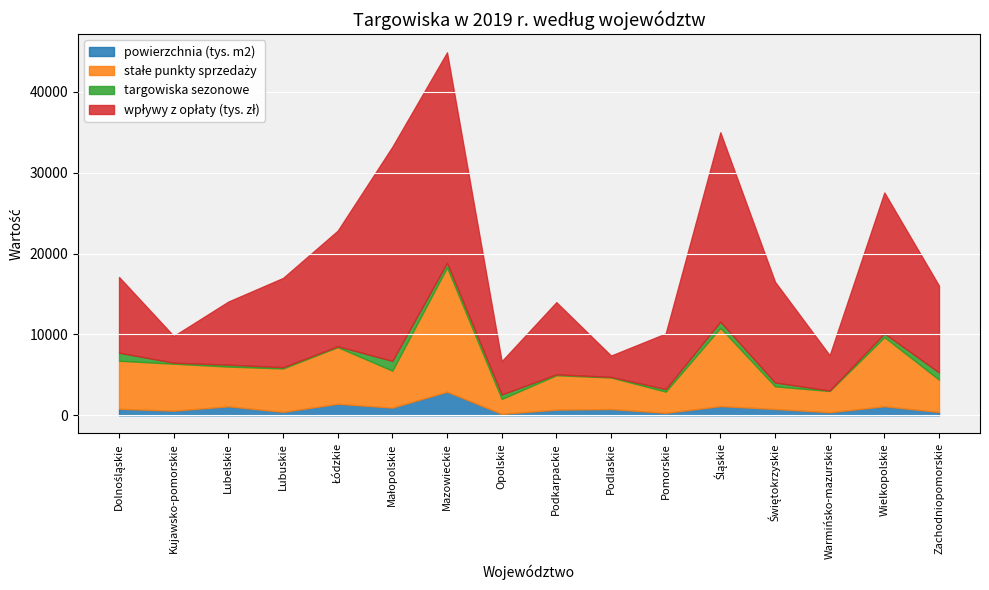

What is the value of the stałe punkty sprzedaży point at the 4th from the left?

5374.0